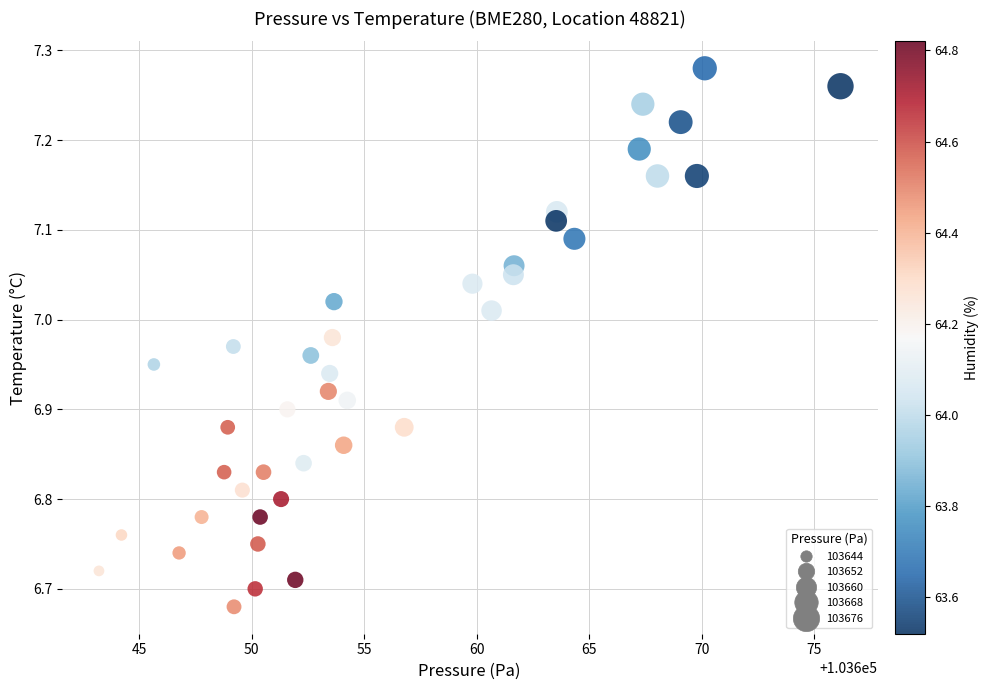

What is the range of X values (max minus min)?

32.9